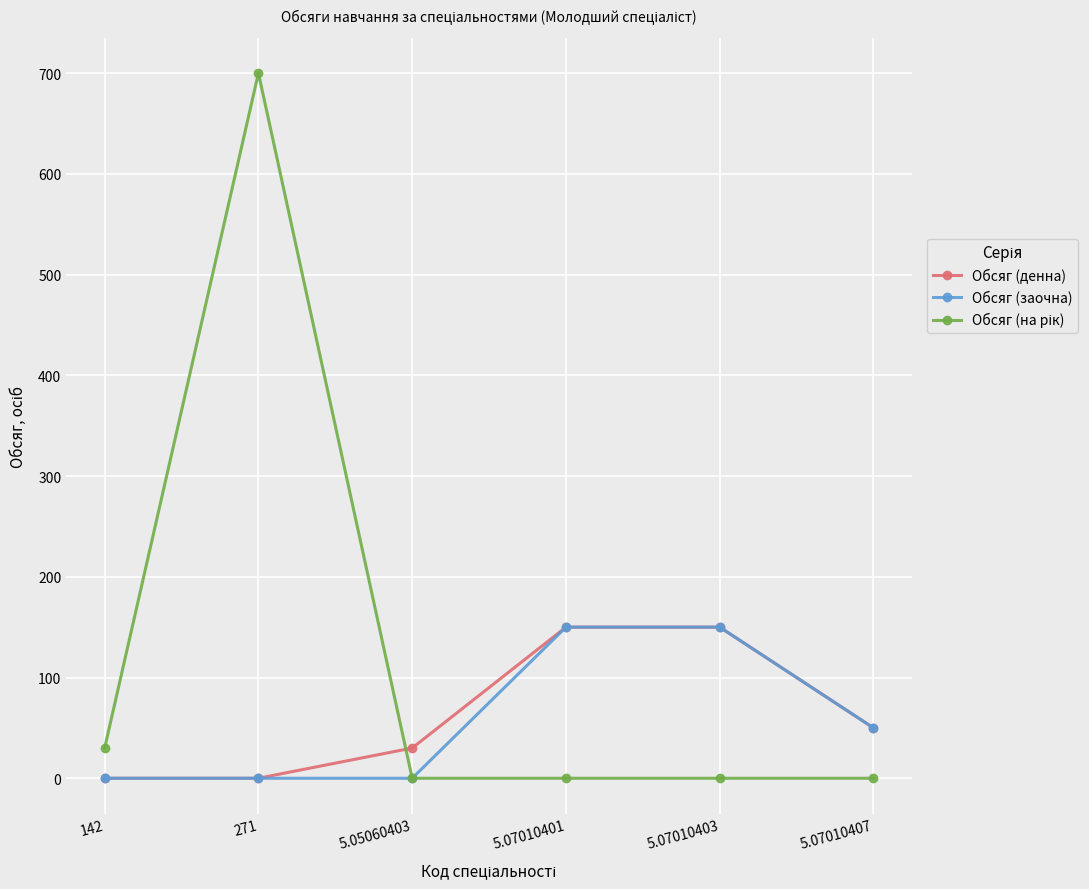

What is the greatest value displayed?

700